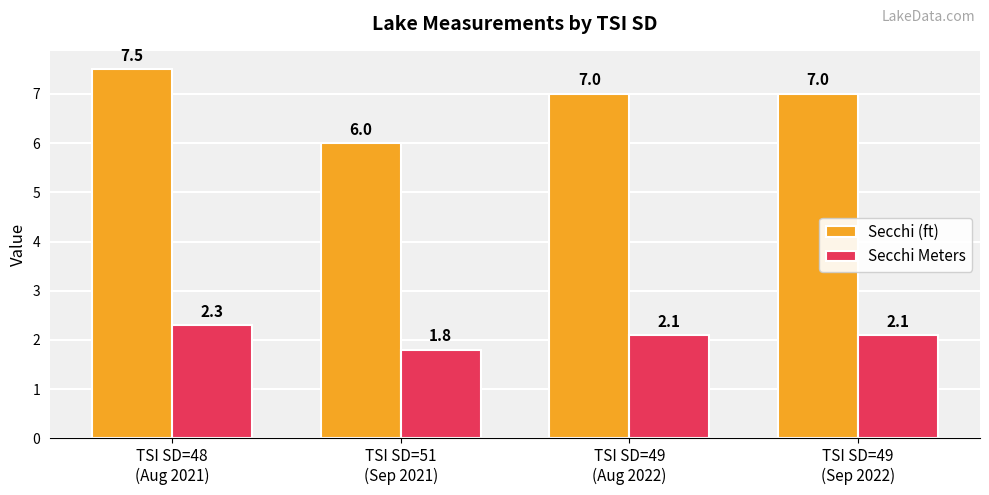

Reading right to left, list all the values displayed in this chart.

Secchi (ft): 7.0	7.0	6.0	7.5
Secchi Meters: 2.1	2.1	1.8	2.3